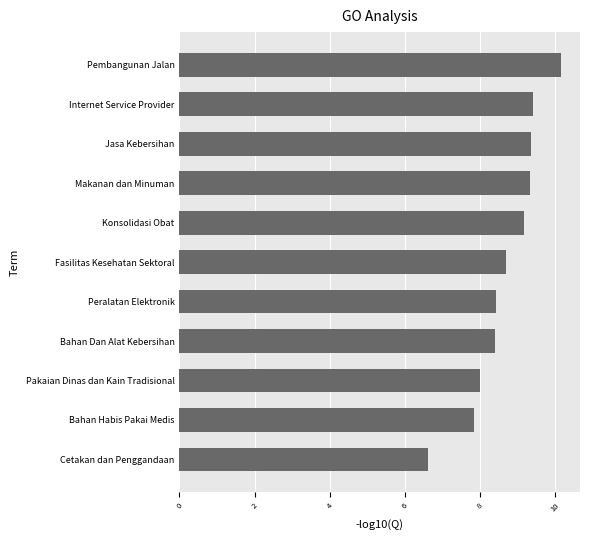

What is the minimum value shown in the chart?

6.6